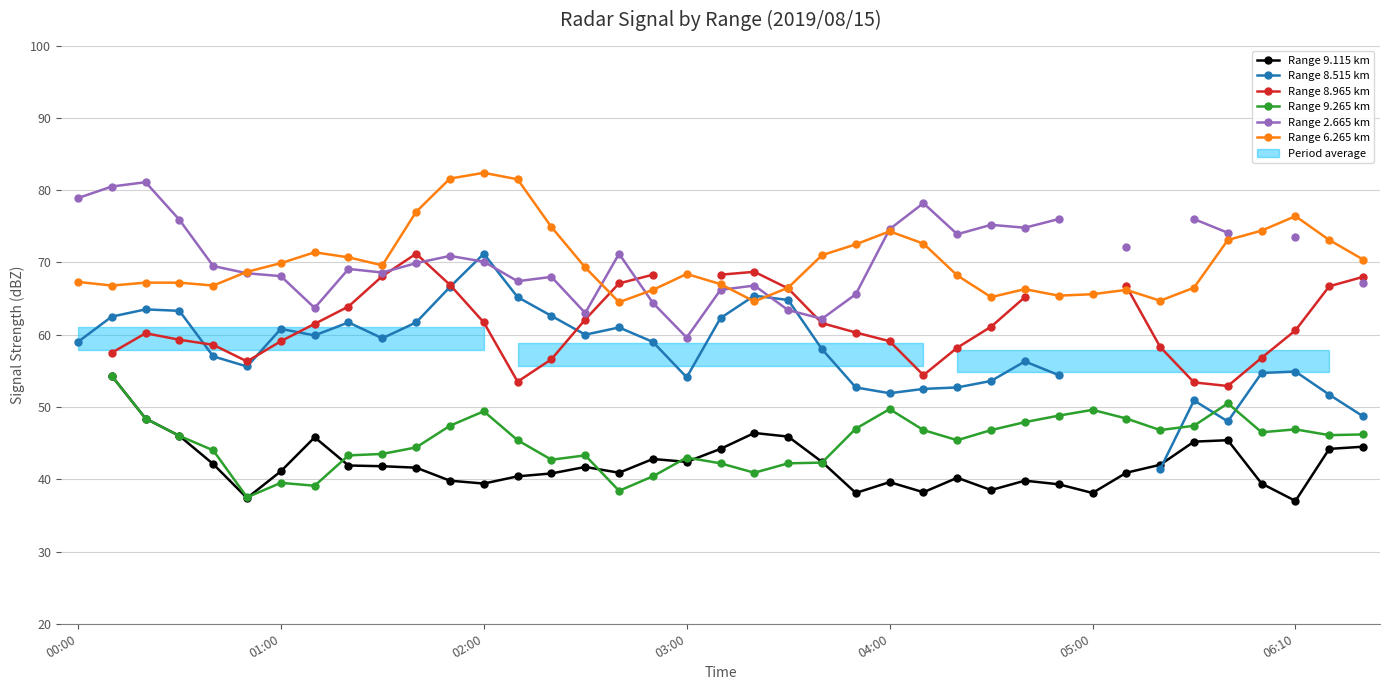

What is the value of the Range 9.115 km point at the 19th from the left?

42.4